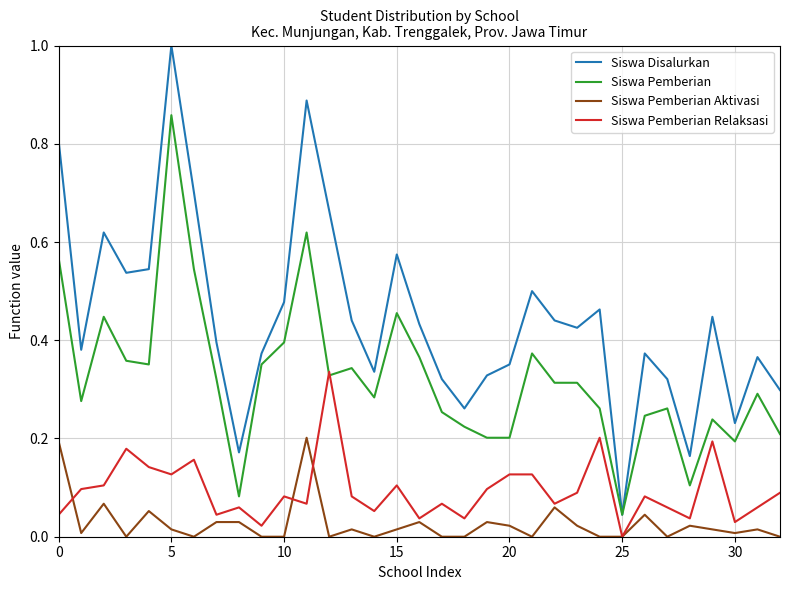

Which series has the widest spread of values?

Siswa Disalurkan